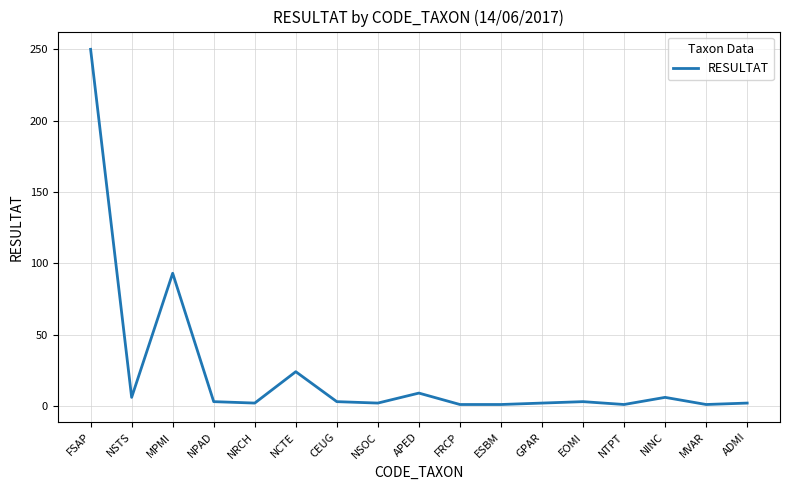

Which category has the highest value across all series?

FSAP